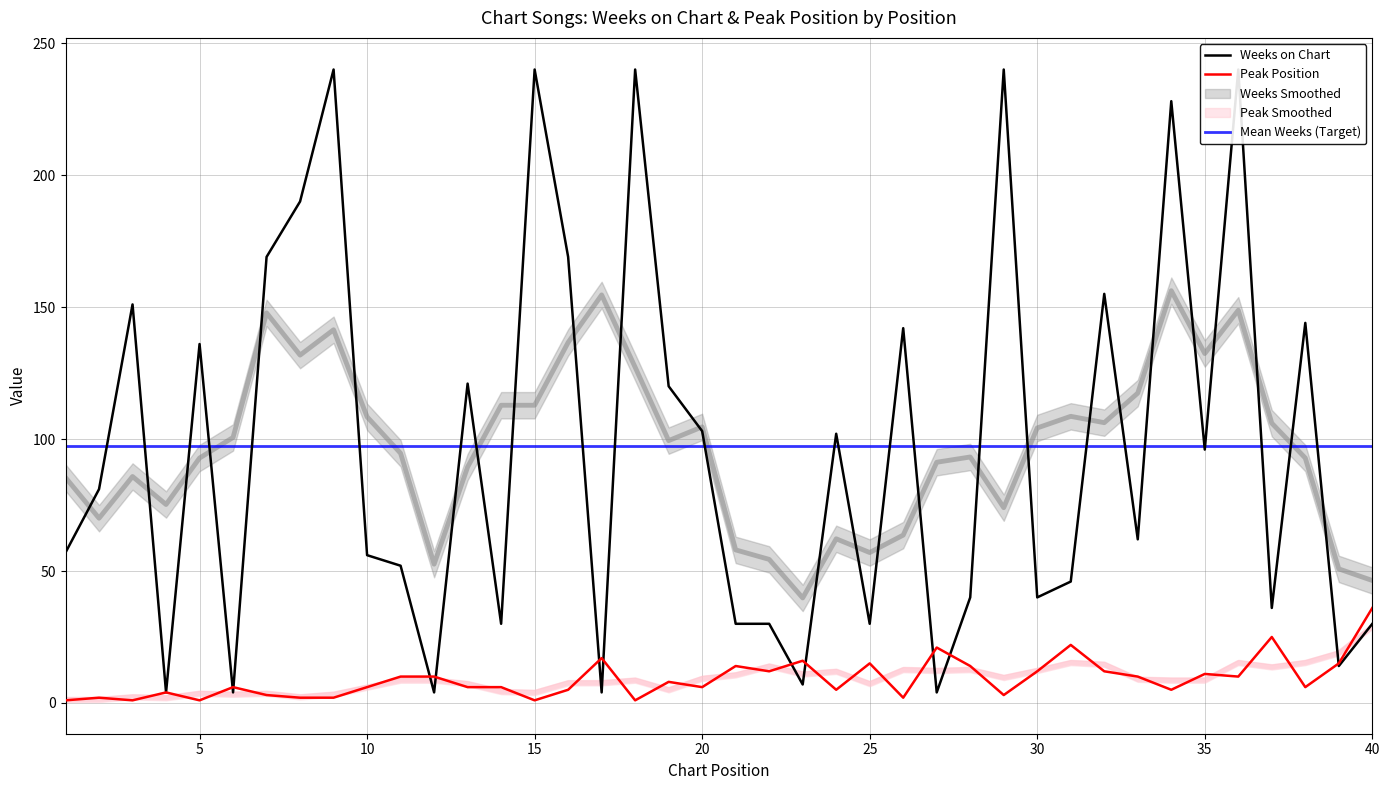

What is the highest value of the Mean Weeks (Target) series?

97.2